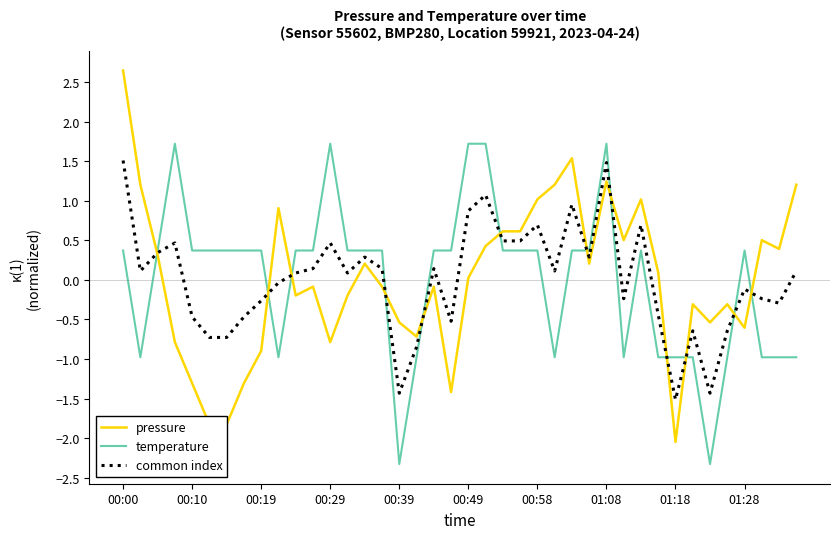

Which series has the largest range (max minus min)?

pressure